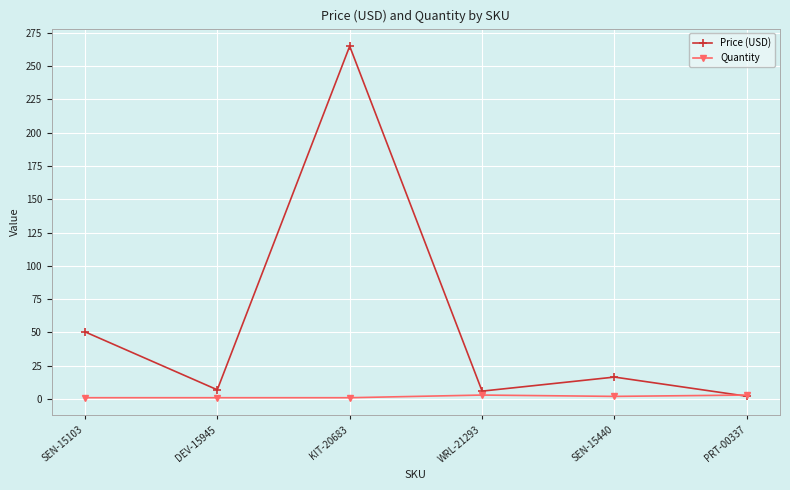

Rank the series at SEN-15103 from lowest to highest value.

Quantity, Price (USD)